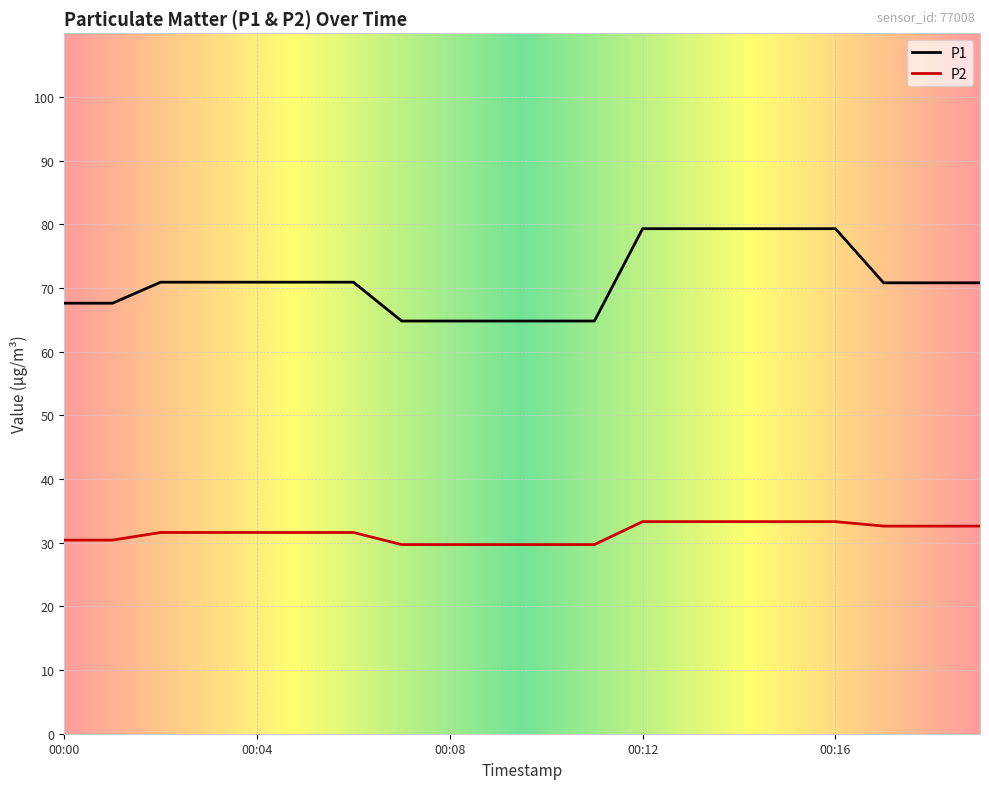

Which series has the largest total across all categories?

P1